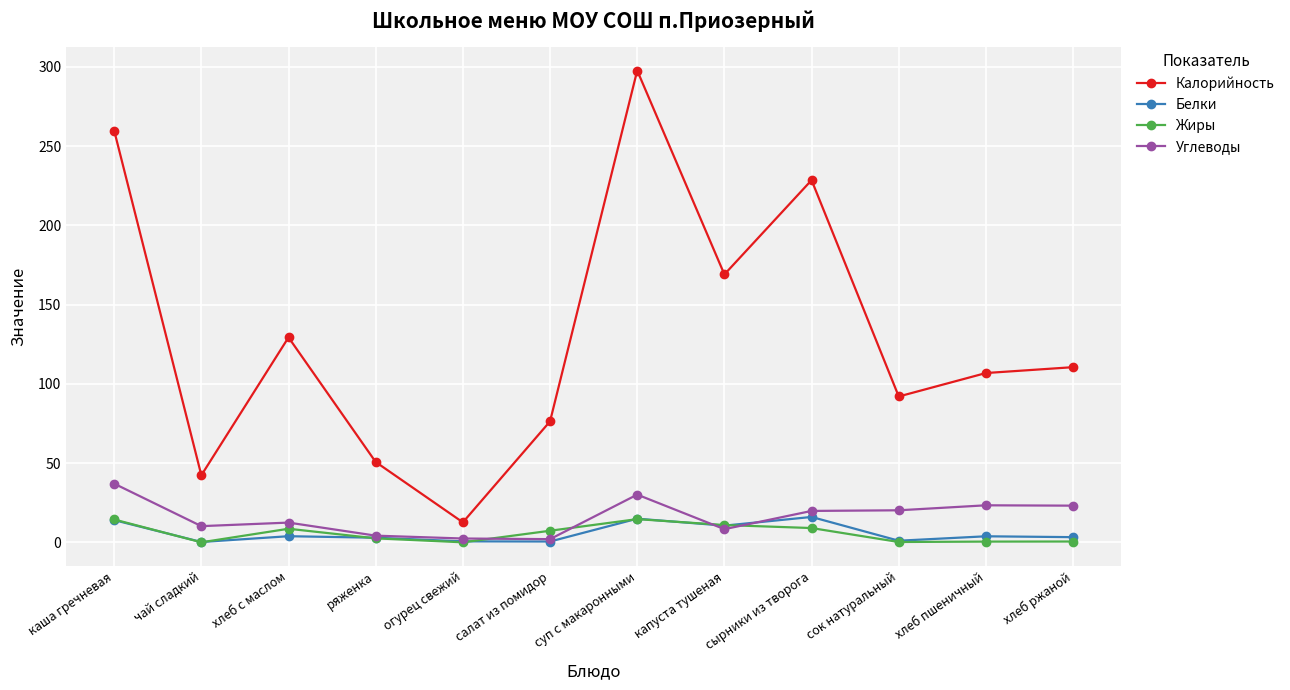

True or false: Калорийность and Белки cross at least once.

False